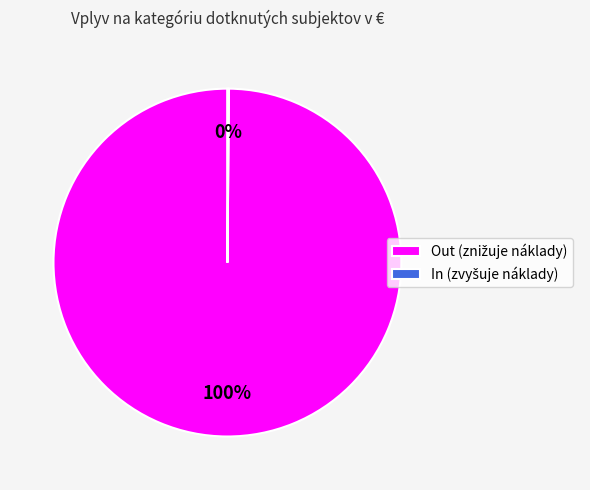

Is there any slice that represents more than half of the pie?

Yes